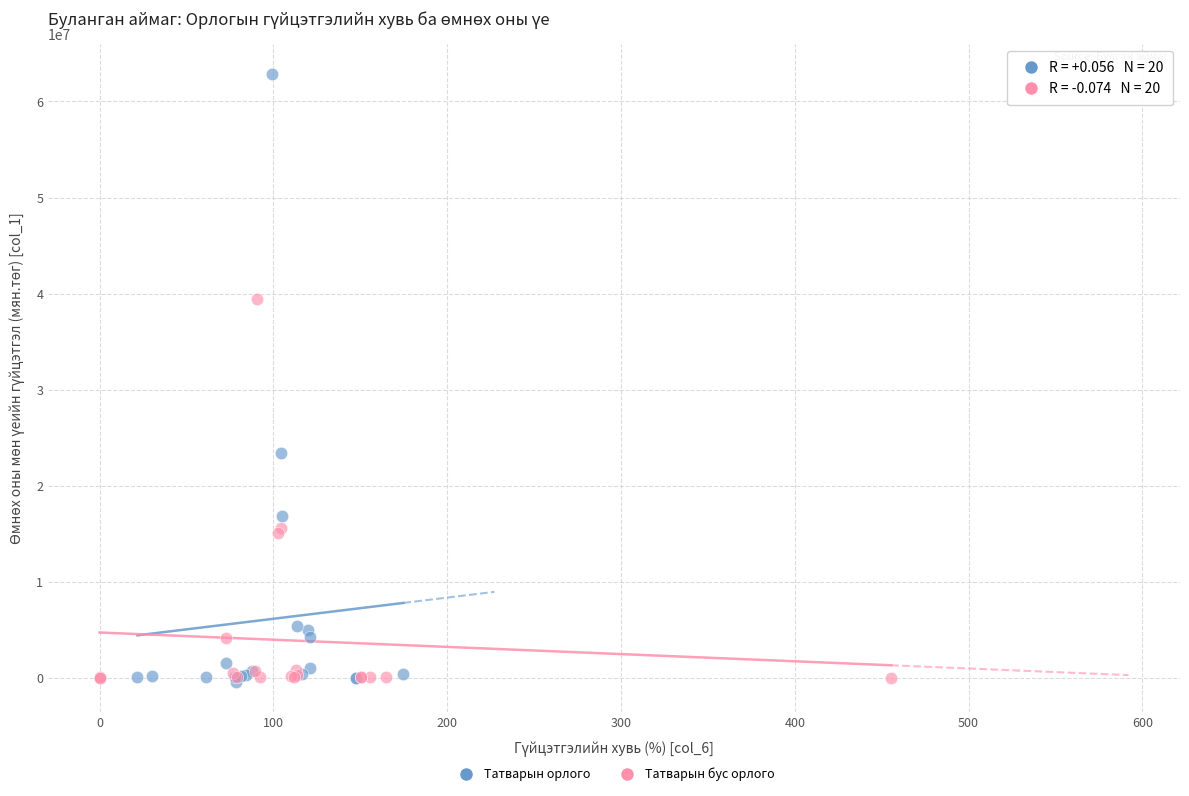

Which series has the largest Y range (max minus min)?

Татварын орлого